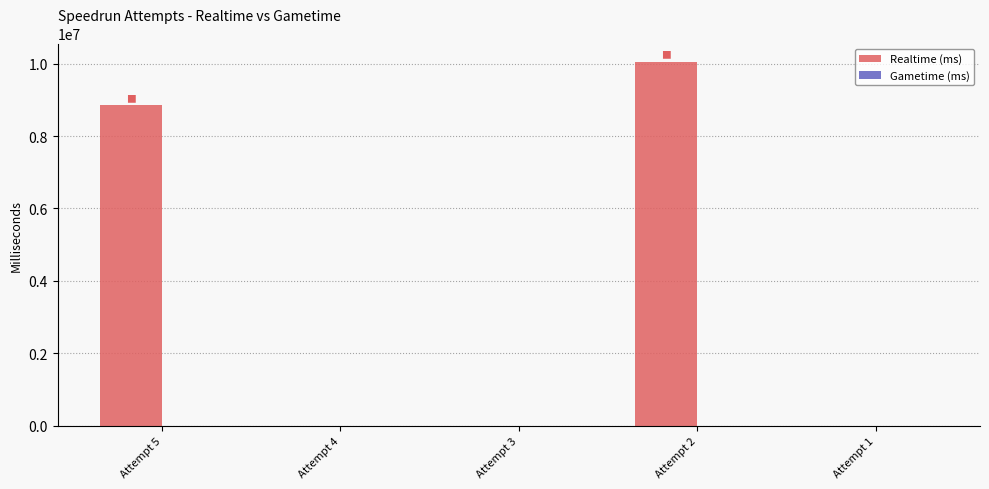

Is it true that the value at Attempt 3 is -6179943?

False